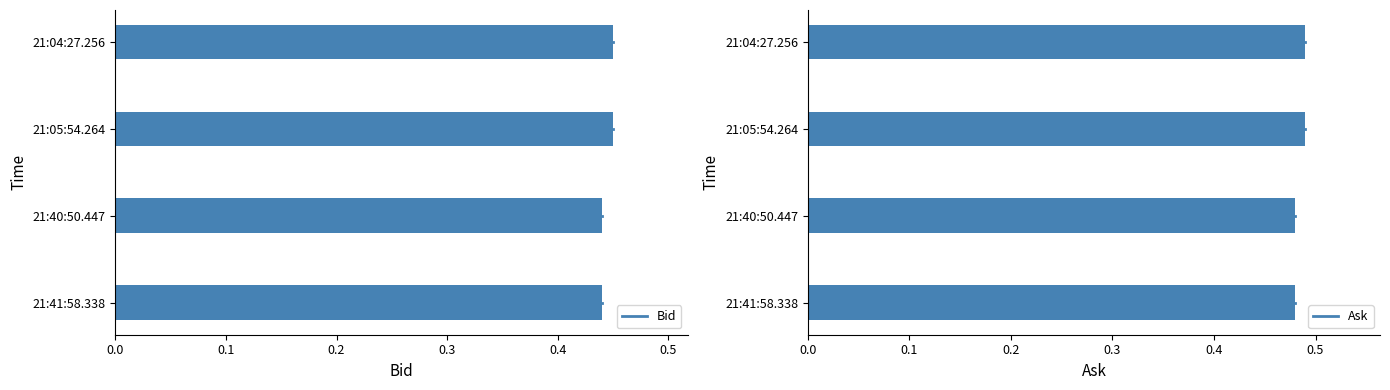

Reading right to left, extract all data points from this chart.

Bid: 0.5	0.5	0.4	0.4
Ask: 0.5	0.5	0.5	0.5